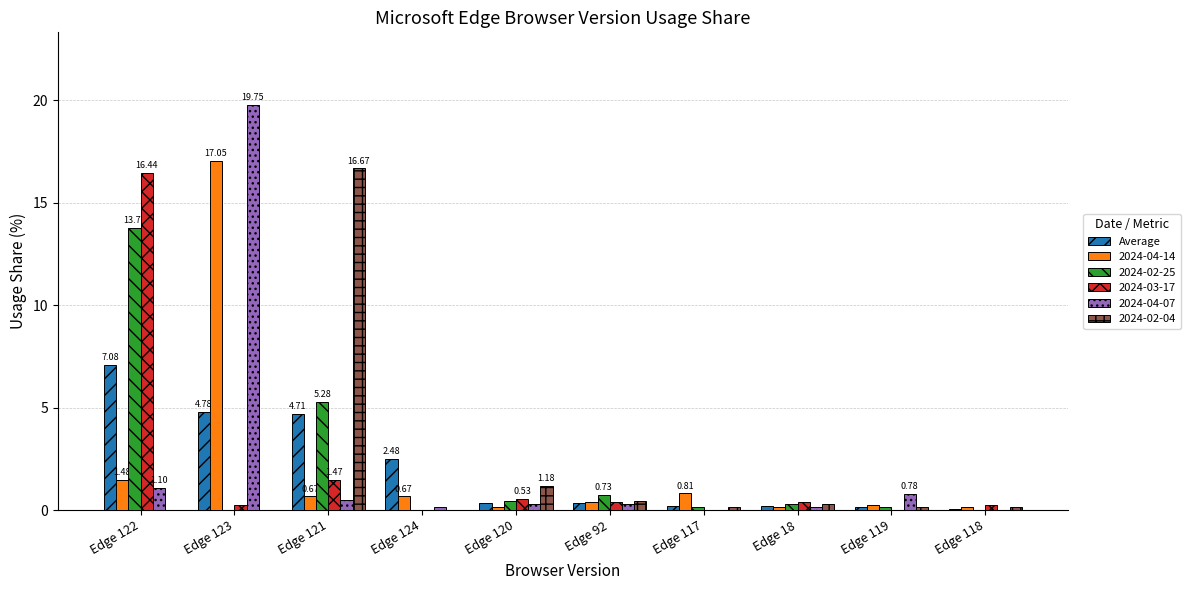

What is the total value across all series at Edge 121?

29.3